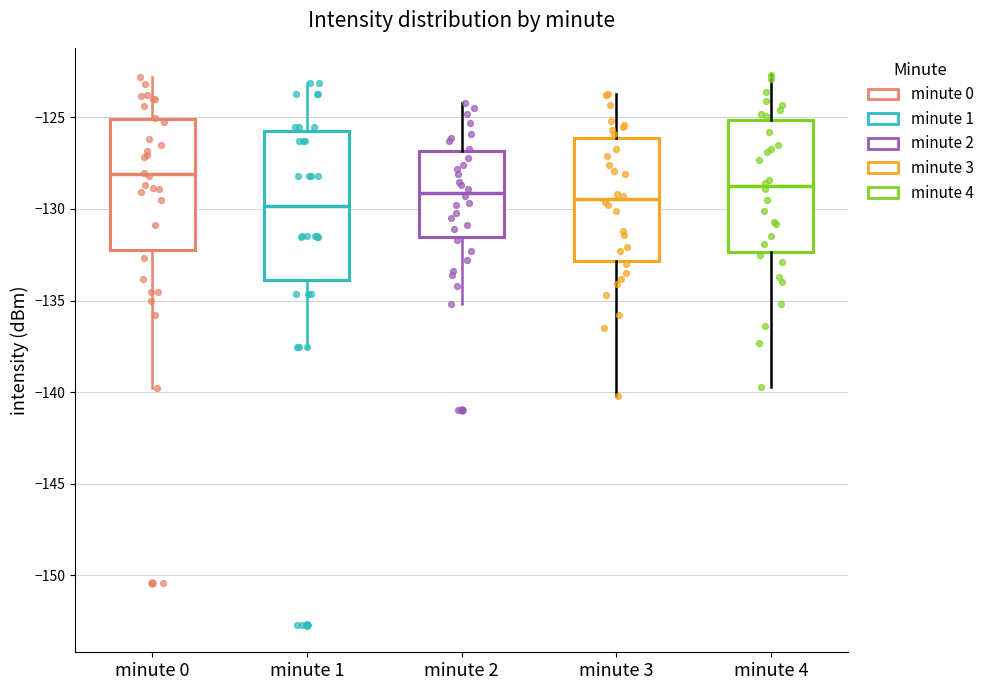

Reading left to right, transcribe this box plot: for each box, give where its median line is, the range the box spans, and where its two whiskers end, as read against the y-axis. The values are not printed on the chart, so give them approximately, as read against the axis.

minute 0: median -128.0, box -132.0 to -125.0, whiskers -140.0 to -123.0
minute 1: median -130.0, box -134.0 to -125.5, whiskers -137.5 to -123.0
minute 2: median -129.0, box -131.5 to -127.0, whiskers -135.0 to -124.0
minute 3: median -129.5, box -133.0 to -126.0, whiskers -140.0 to -123.5
minute 4: median -128.5, box -132.5 to -125.0, whiskers -139.5 to -122.5